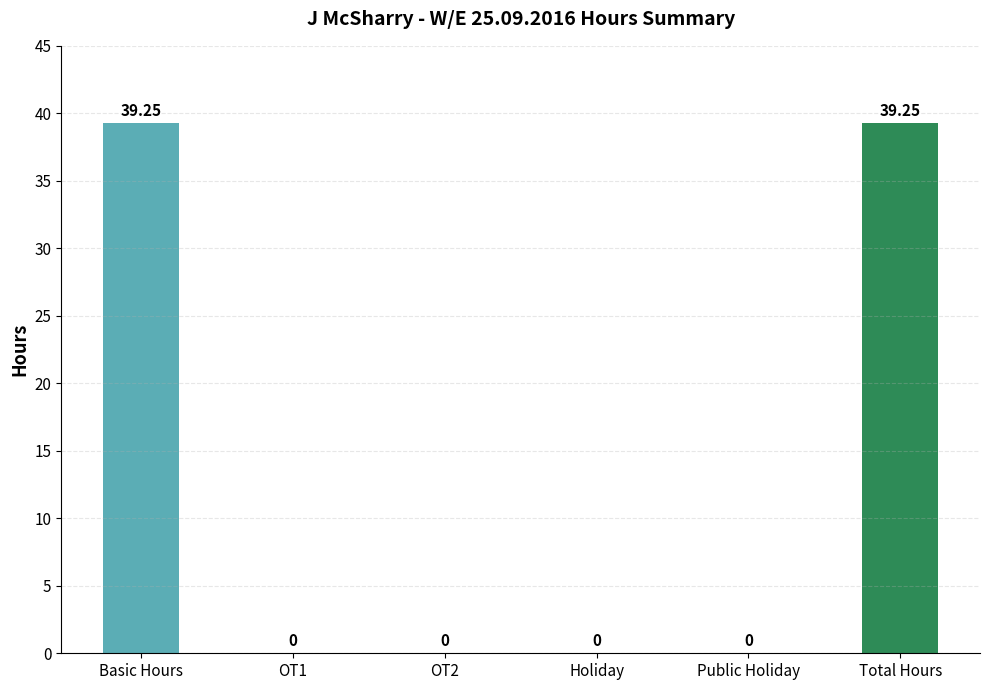

How many values exceed 0?

2